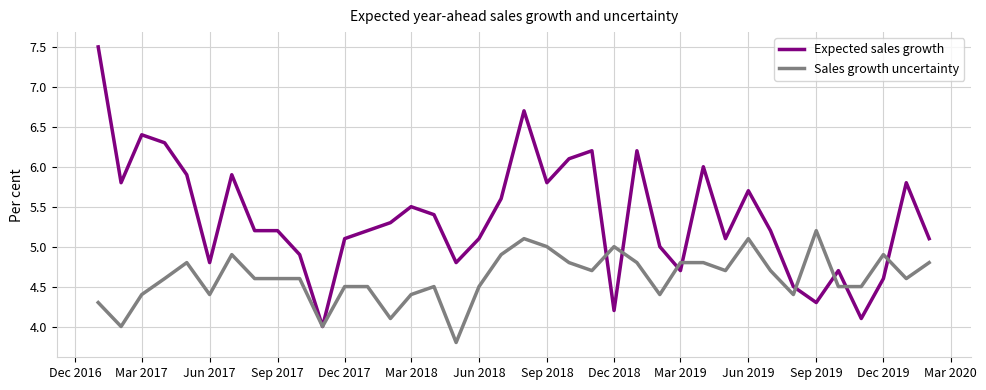

Does the chart display data point markers on the line(s)?

No